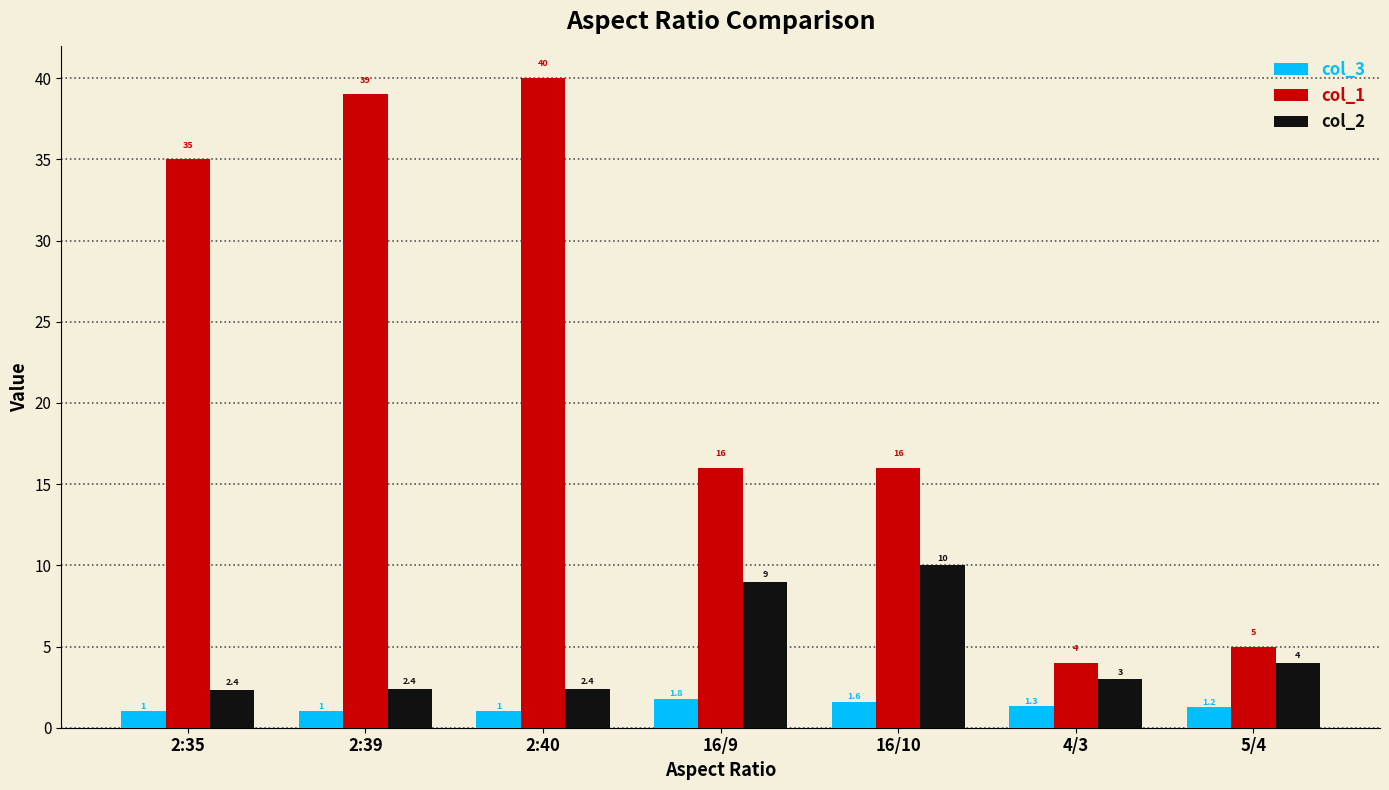

Which label corresponds to the largest value in the chart?

2:40